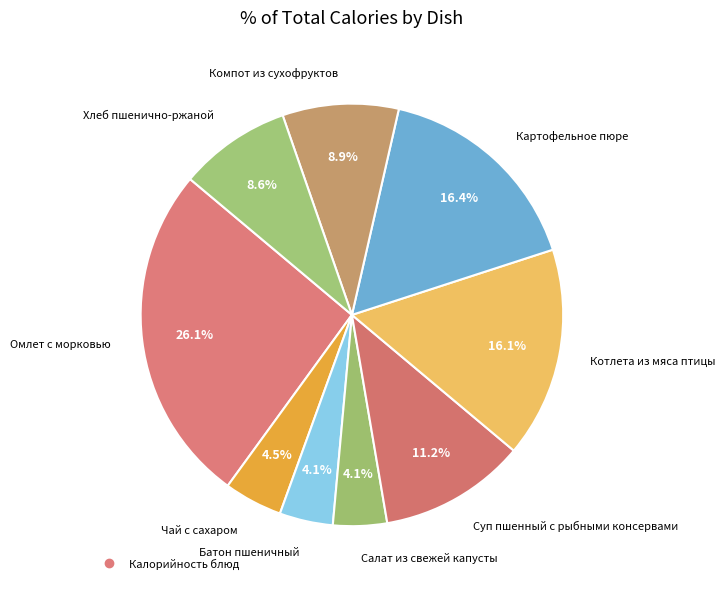

Count the number of slices in the pie.

9